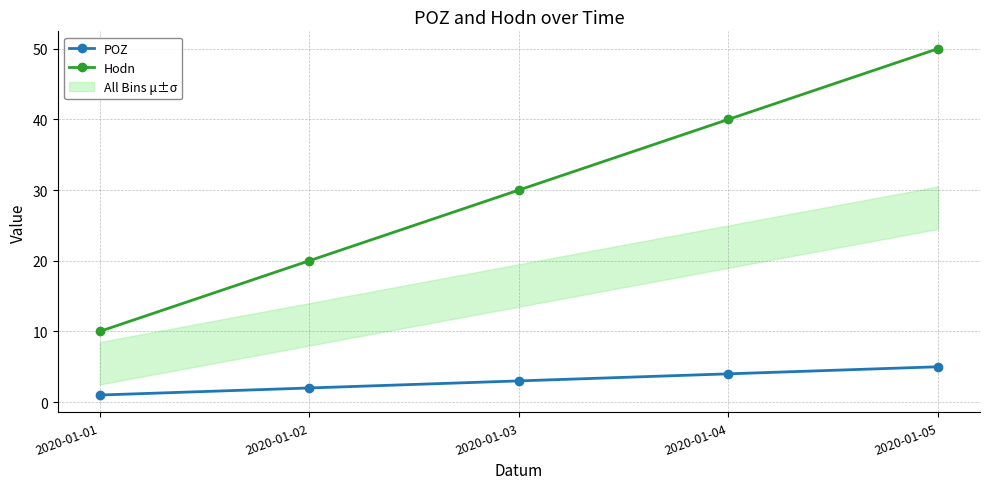

Is it true that Hodn equals 20 at 2020-01-02?

True